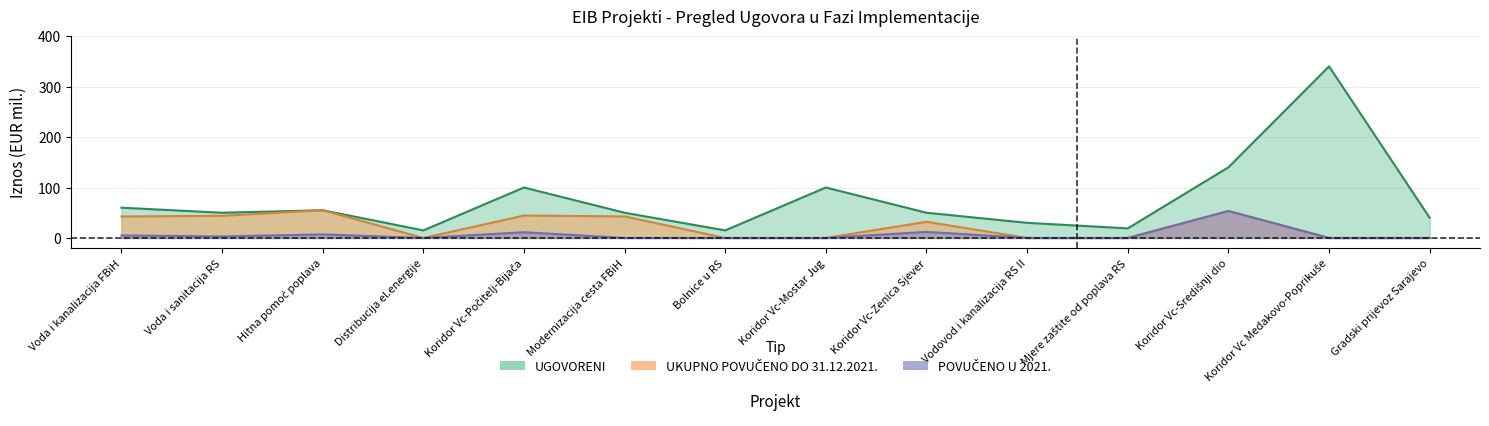

Count the number of categories in the chart.

14